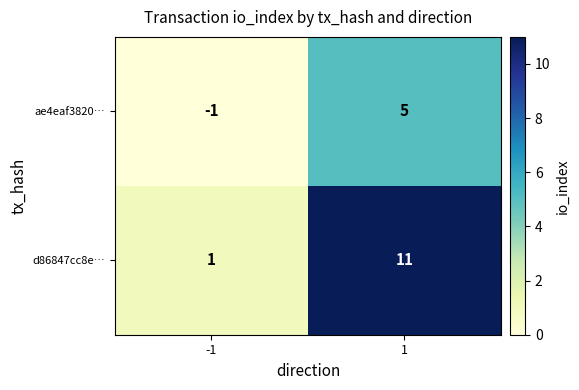

Reading left to right, transcribe all the data shown in this chart.

ae4eaf3820…: -1	5
d86847cc8e…: 1	11